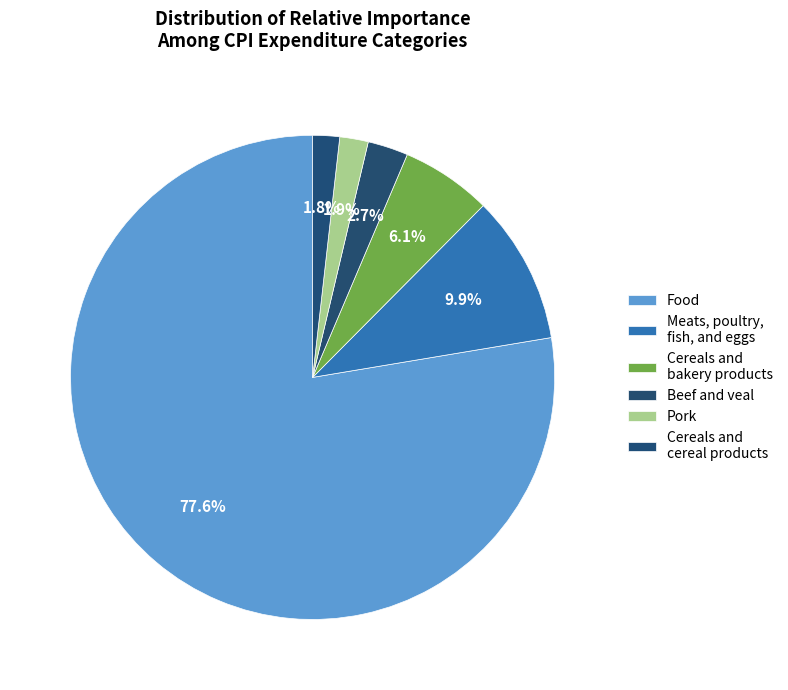

How many slices are in this pie chart?

6